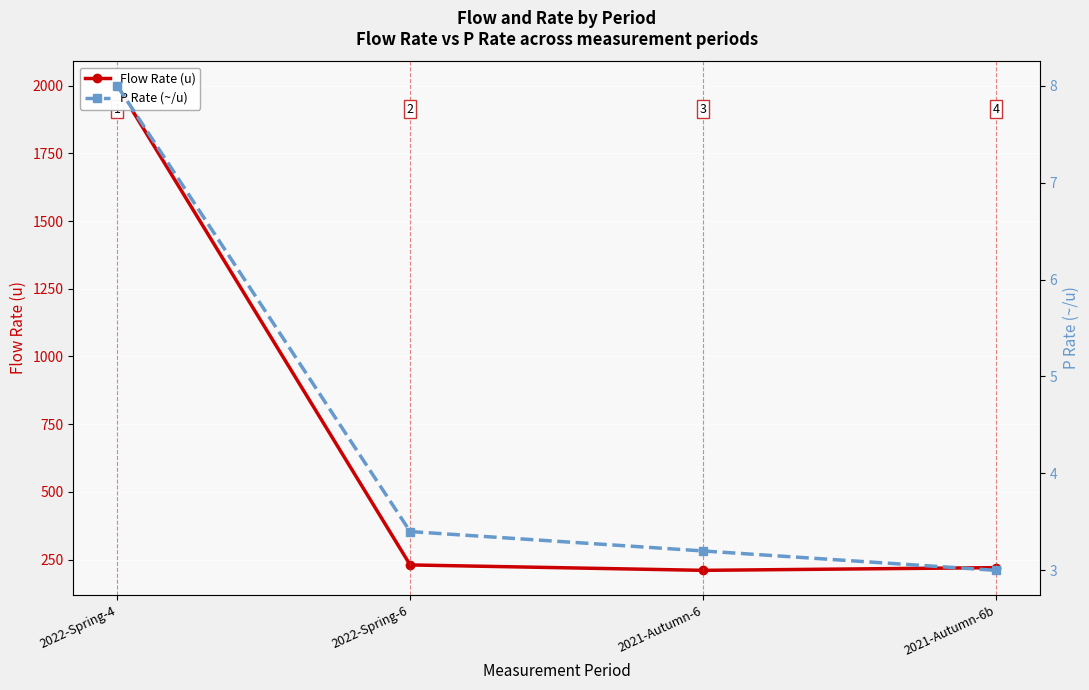

In Flow Rate (u), how many points are lower than both neighbors (excluding endpoints)?

1